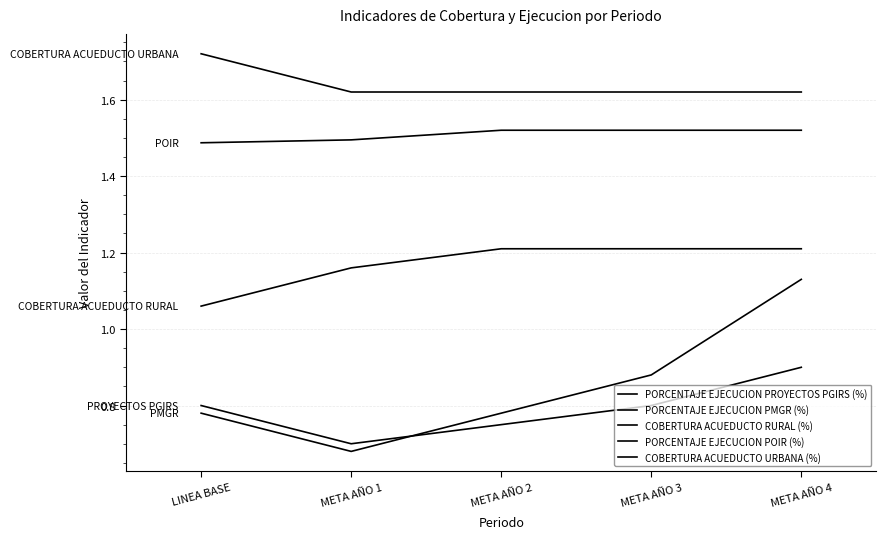

How many lines are shown in the chart?

5